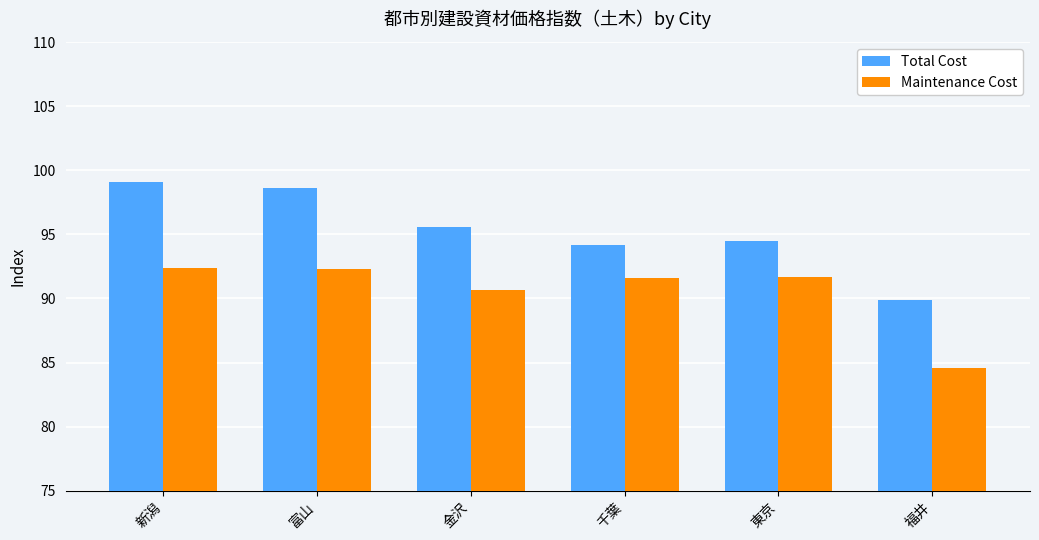

How many bars are there in total?

12